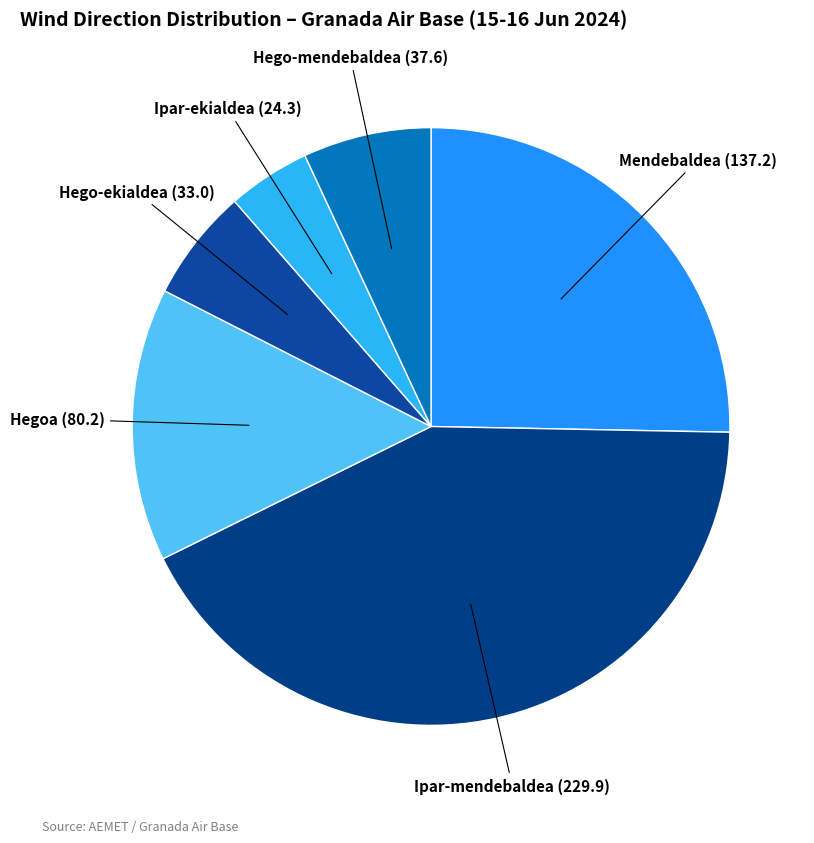

How many slices are in this pie chart?

6